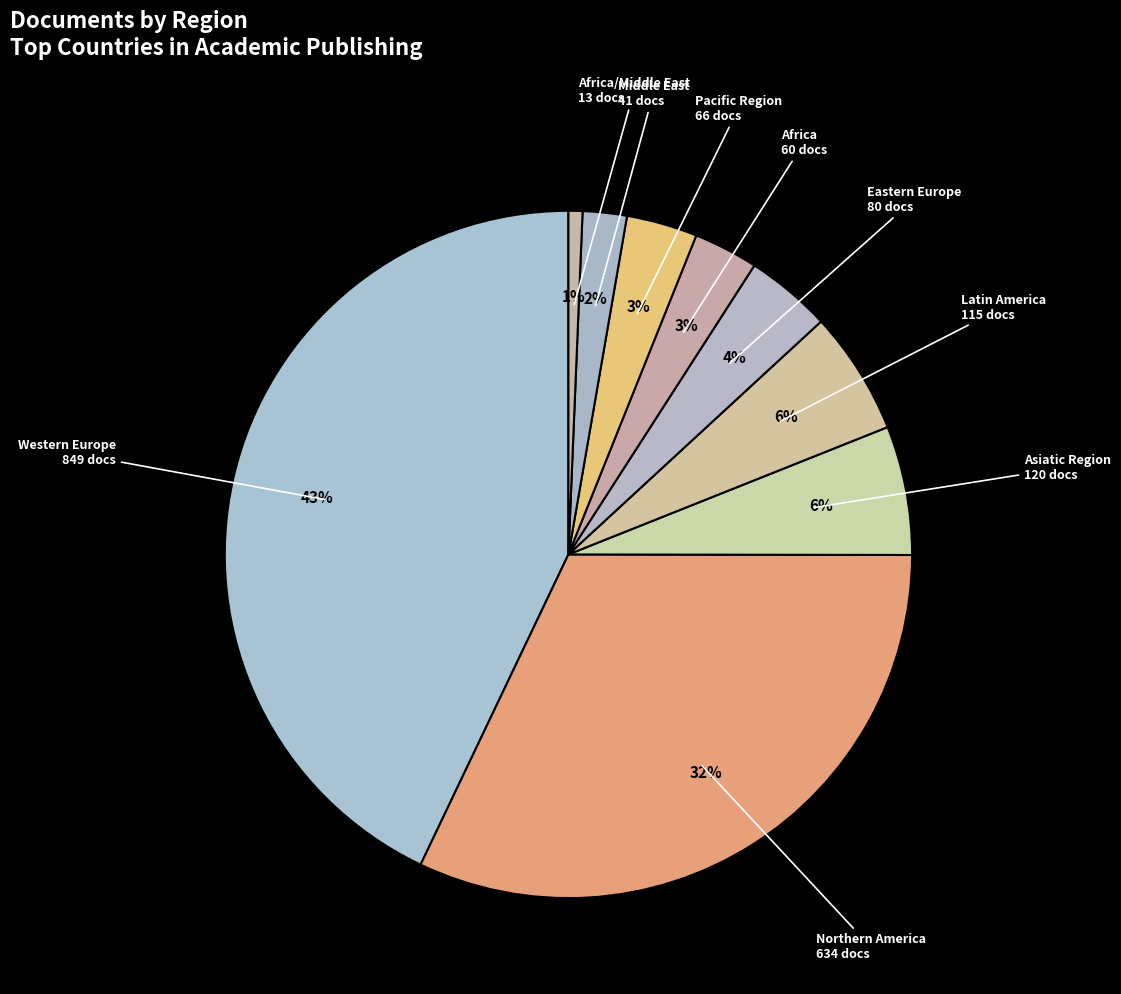

How many slices are in this pie chart?

9